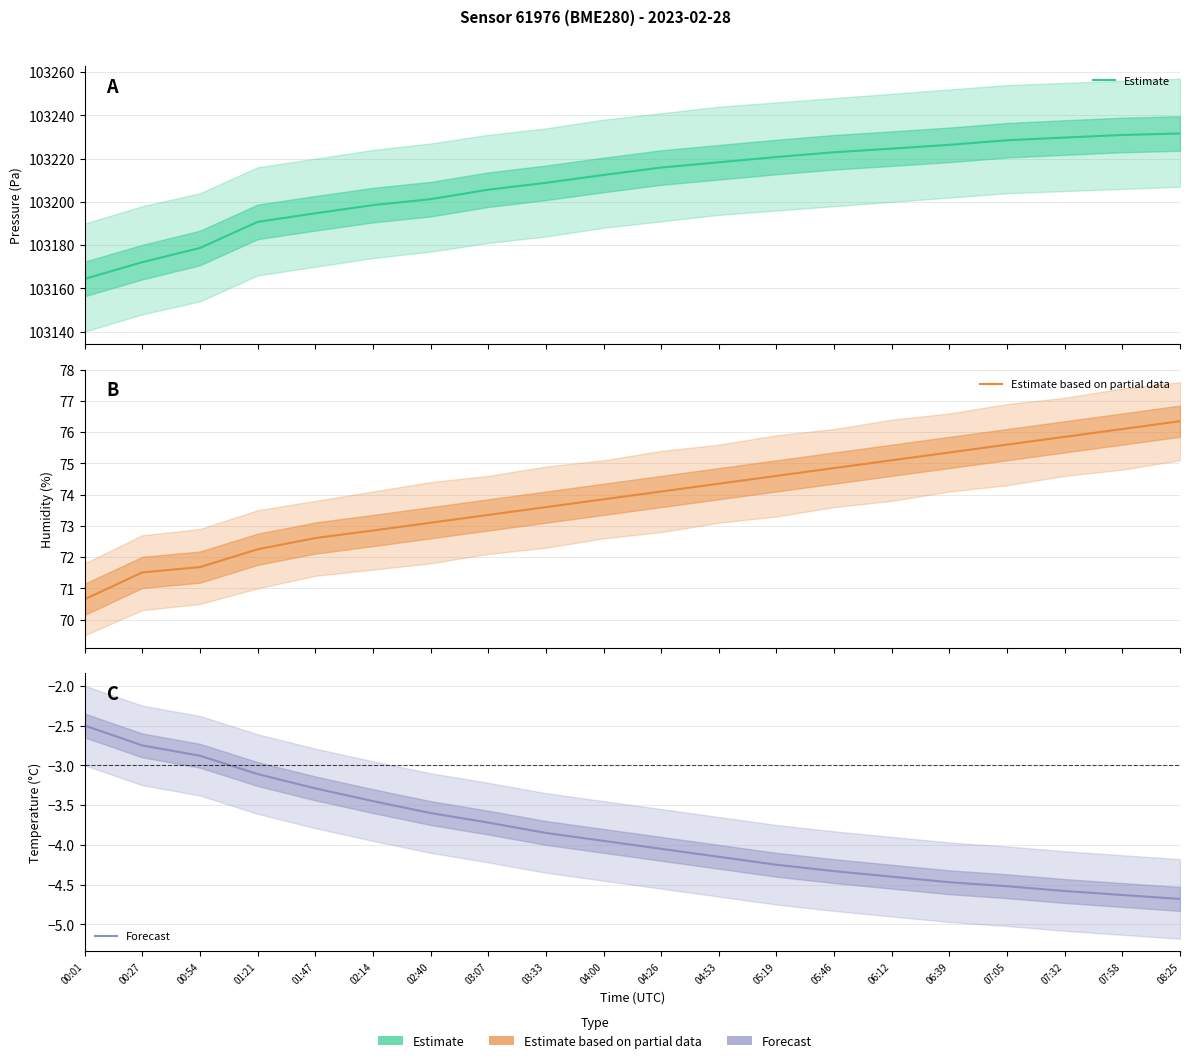

What is the label of the 8th point from the left?

03:07